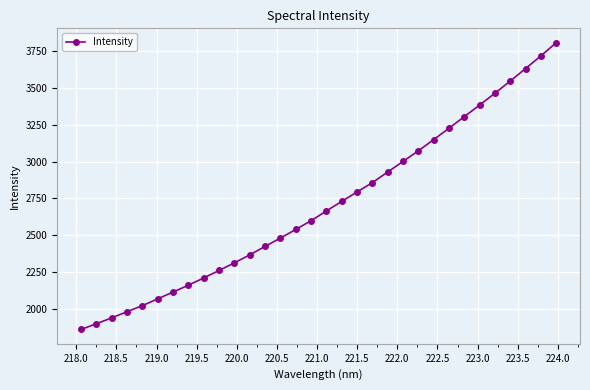

What is the smallest value displayed?

1862.5